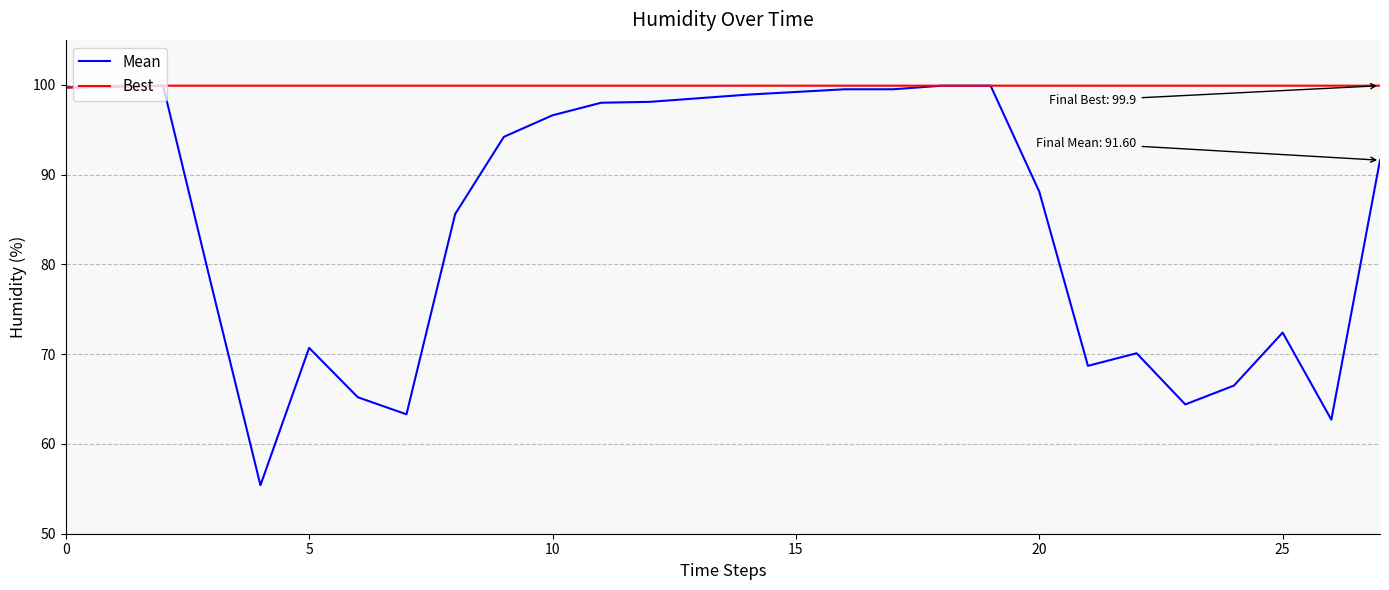

List the series in order of their overall mean, lowest first.

Mean, Best